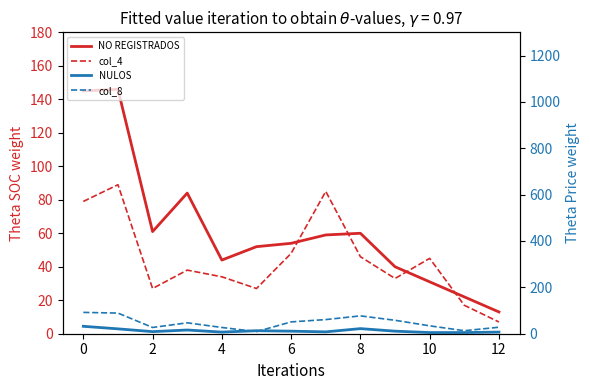

How many interior local peaks does the NO REGISTRADOS series have?

3